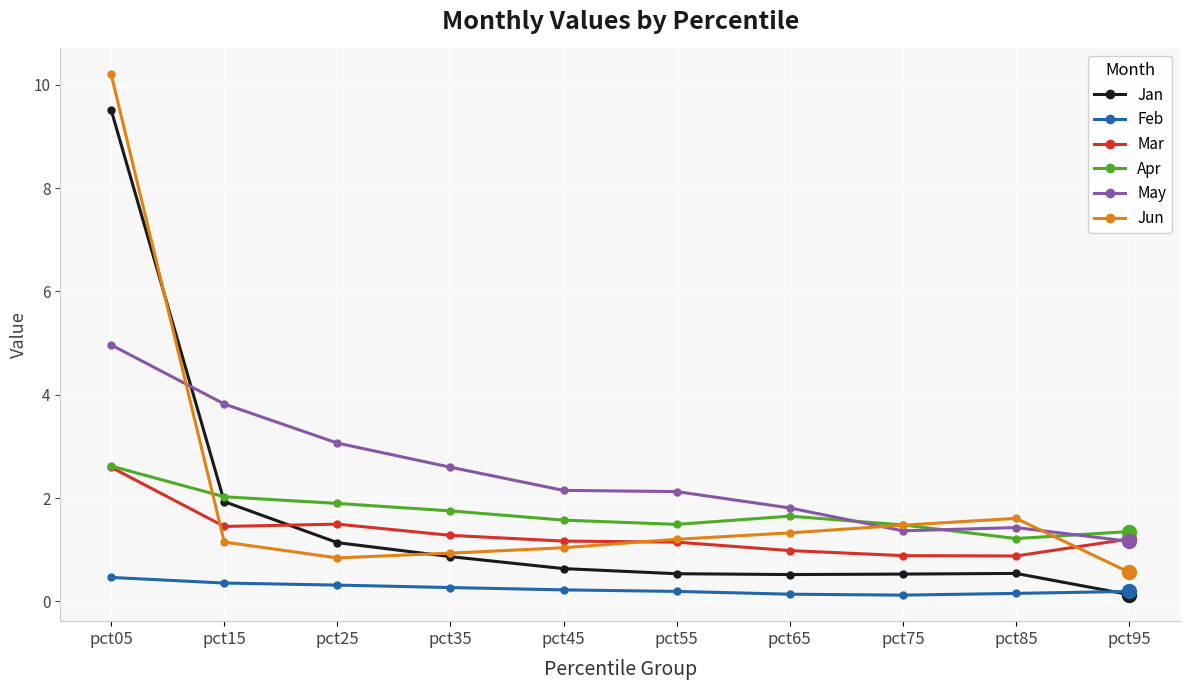

True or false: Feb and Jun intersect in this chart.

False